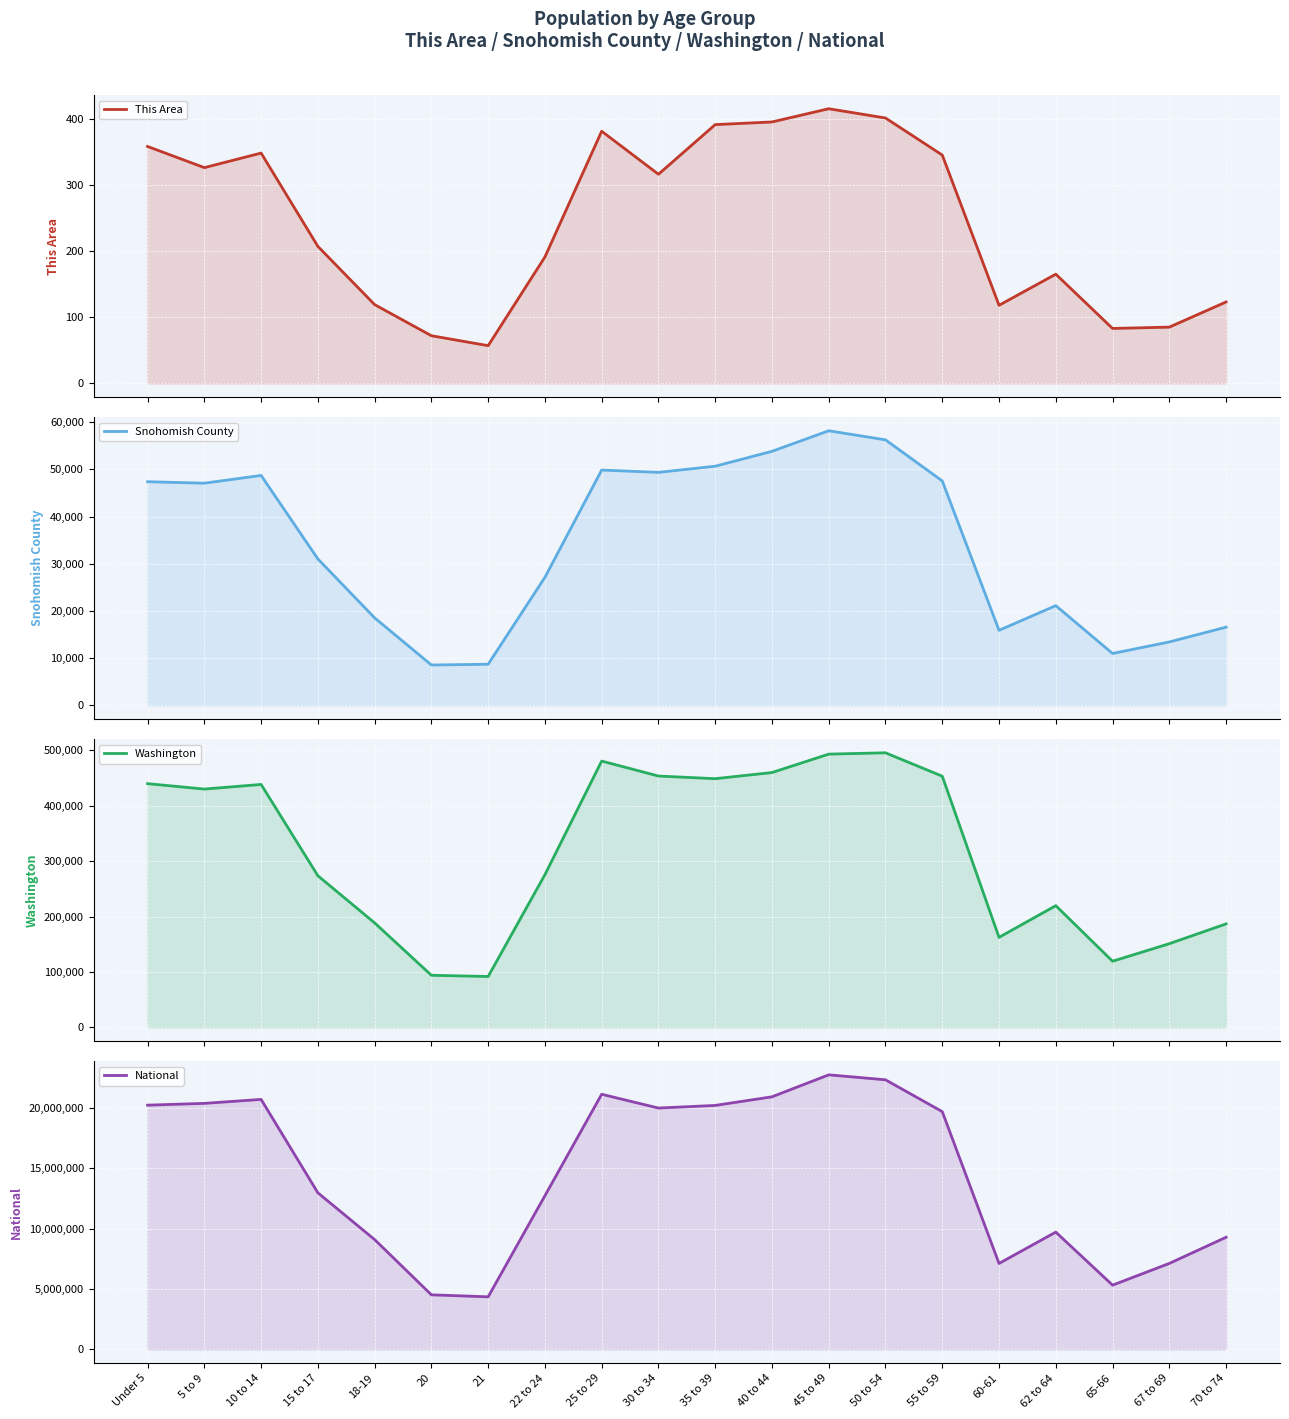

True or false: Snohomish County and National intersect in this chart.

False